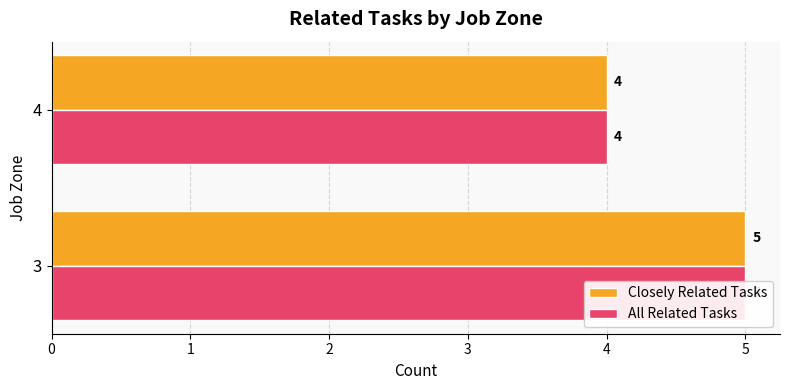

The Closely Related Tasks series shows 2 at 1. True or false?

False